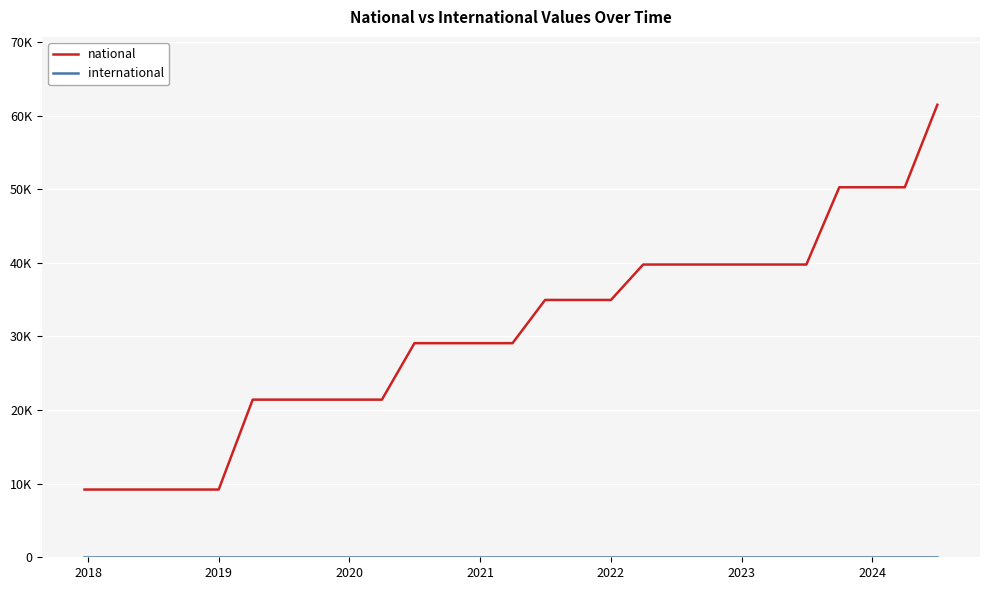

Is this an area chart (filled region under the line)?

No